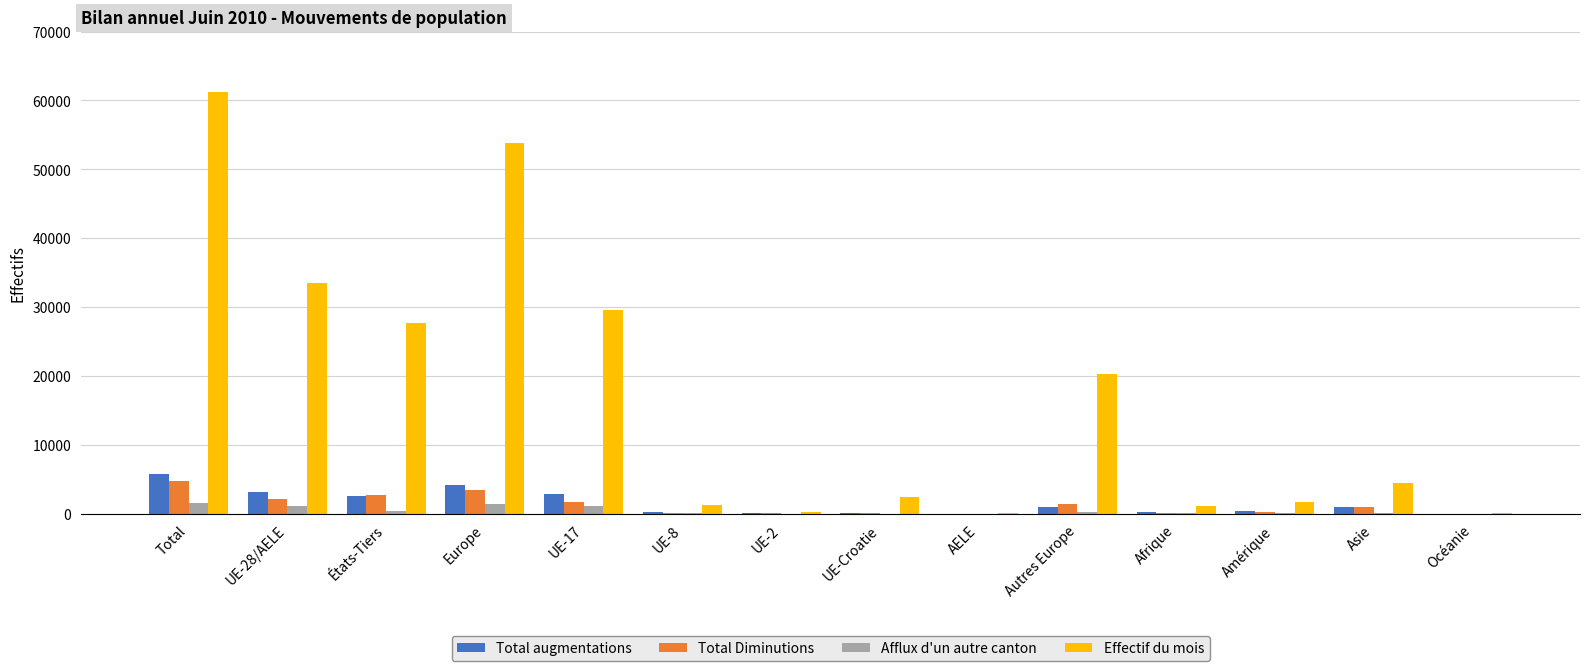

Read the Total augmentations value at Total.

5786